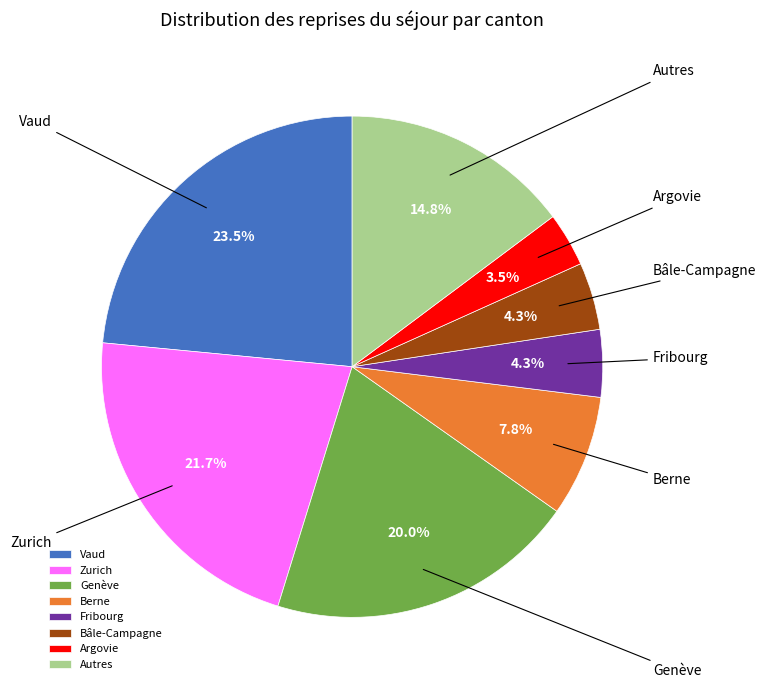

Which category has the smallest portion of the pie?

Argovie